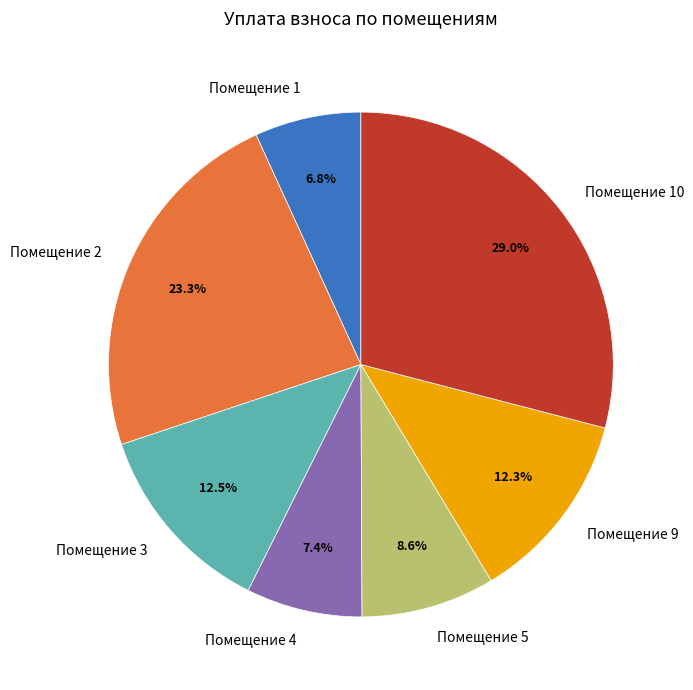

Combined, do Помещение 2 and Помещение 9 account for over 50%?

No